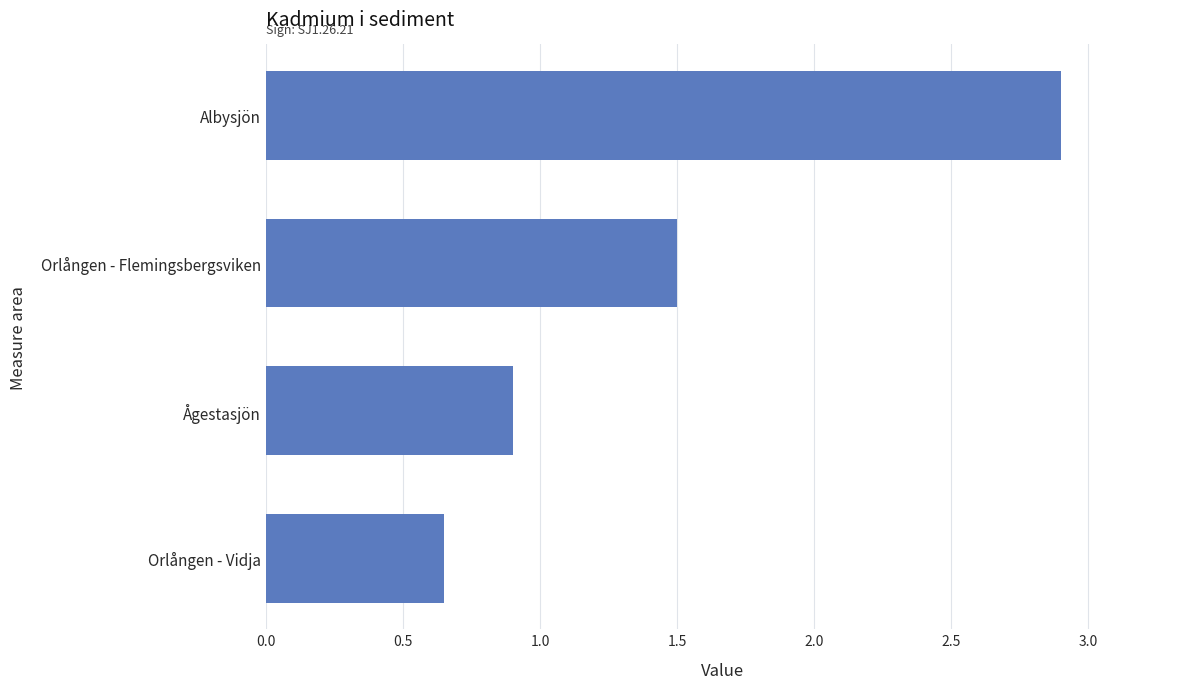

Count the number of data series in this chart.

1